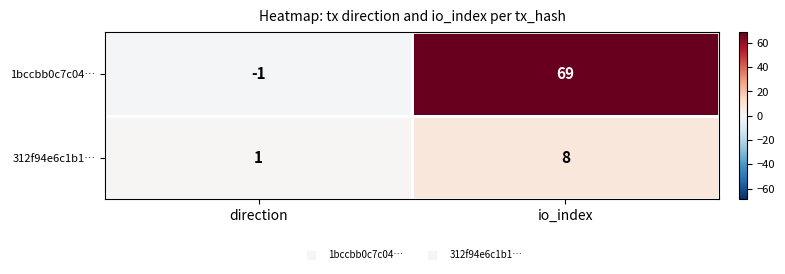

Which category has the highest value in the 1bccbb0c7c04… series?

io_index